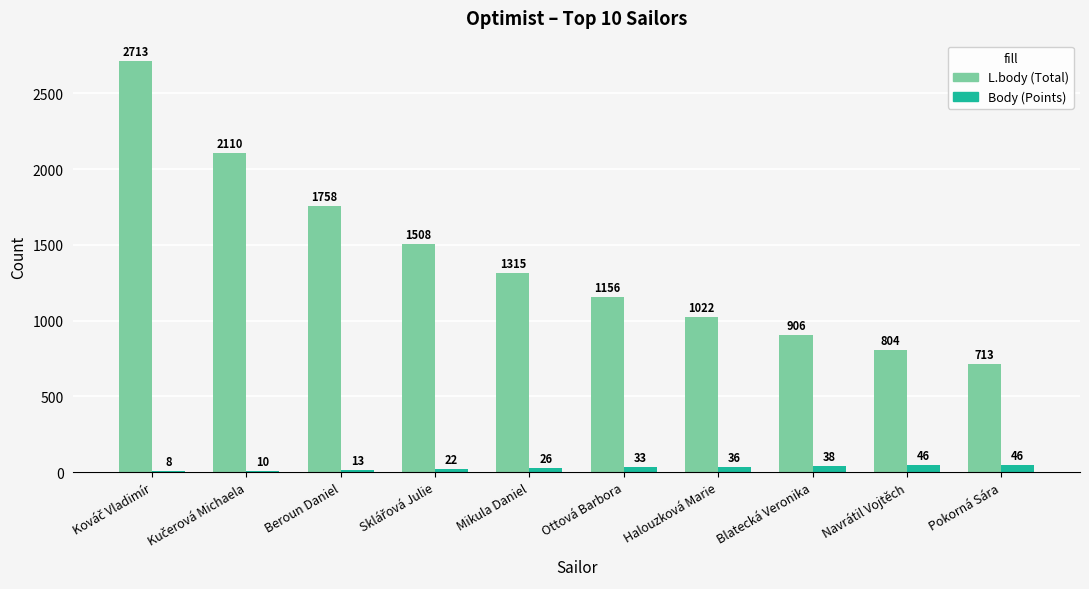

Which series has the widest spread of values?

L.body (Total)